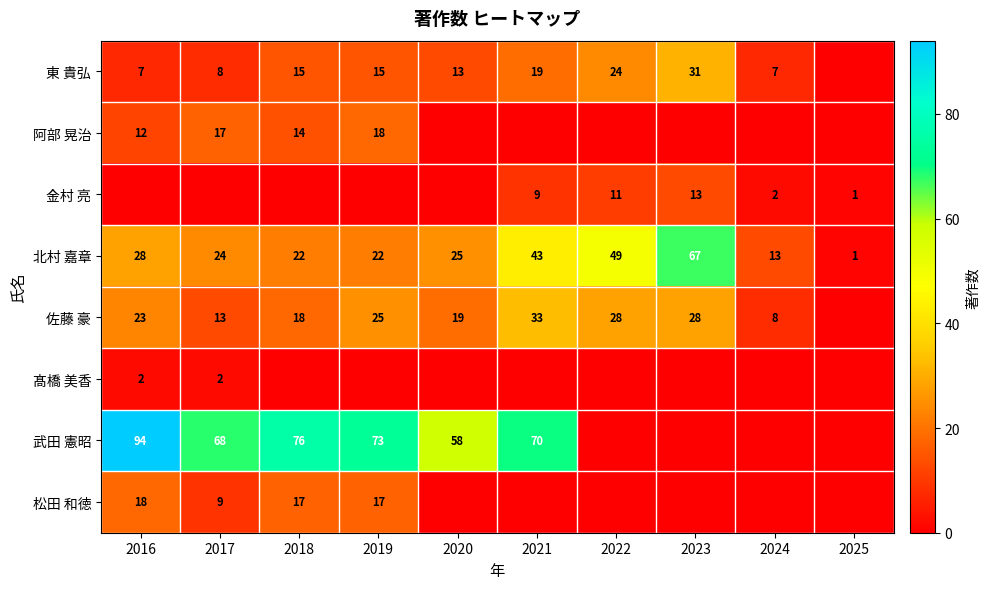

The value of 佐藤 豪 at 2019 is 39. True or false?

False